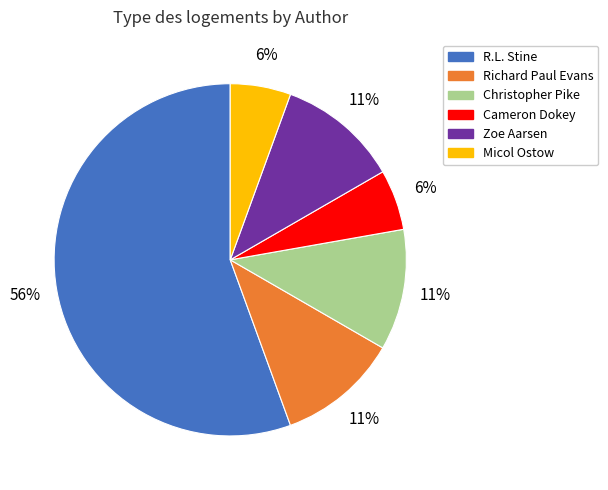

To the nearest percent, what is the average slice percentage?

17%